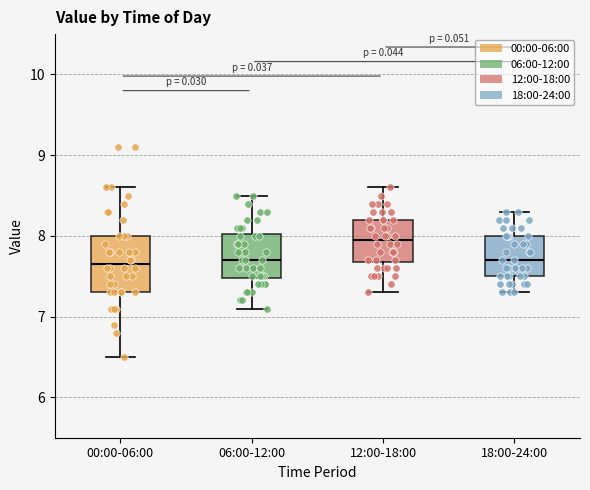

Which box is the tallest, from its lower edge to its upper edge?

00:00-06:00